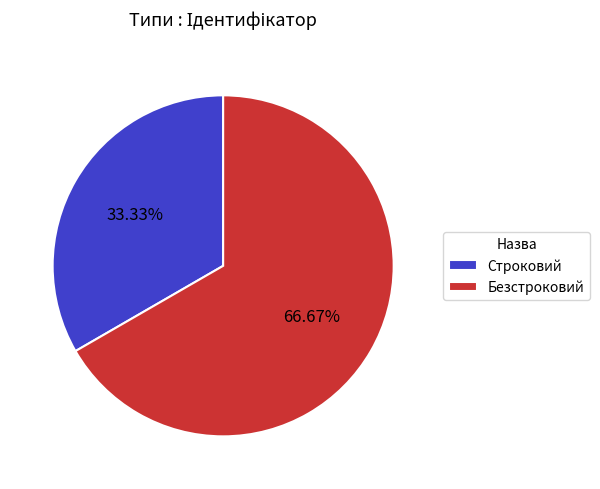

Is it true that Строковий is 25% of the pie?

False